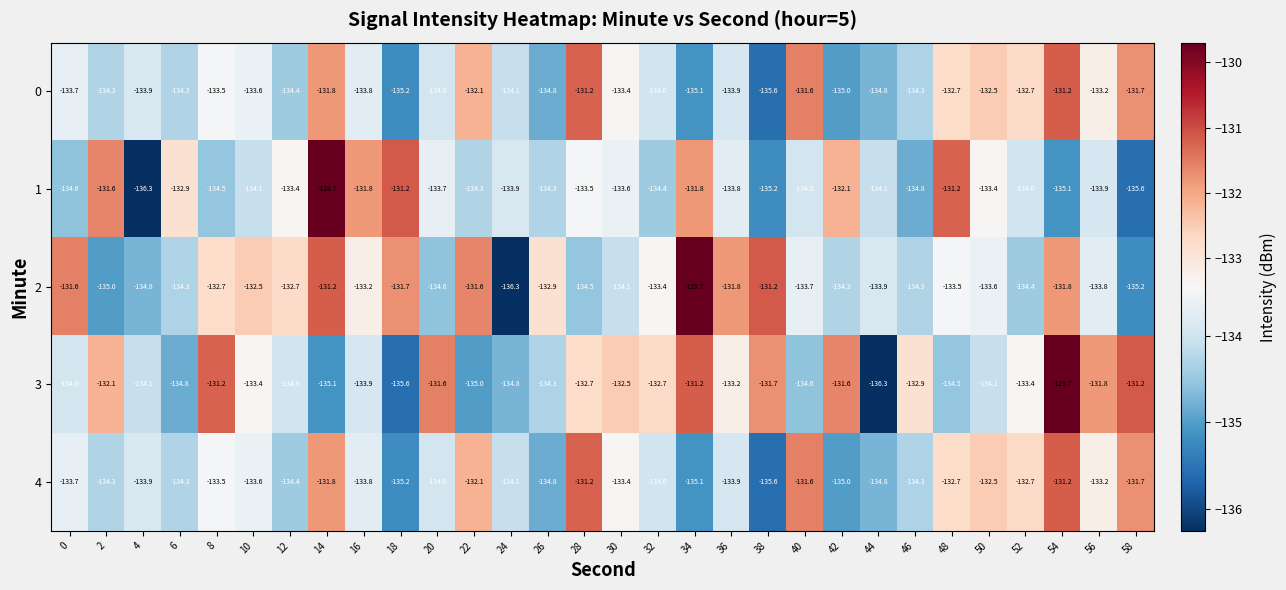

What is the difference between the highest and lowest values at 4?

2.4